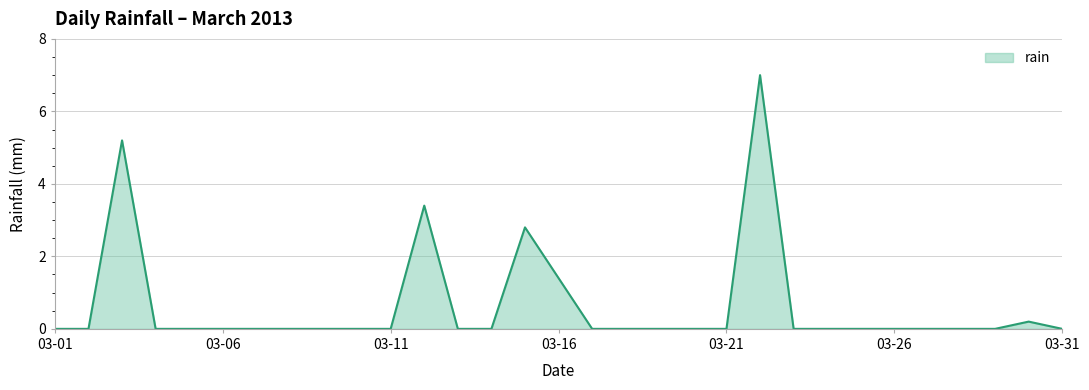

What is the greatest value displayed?

7.0